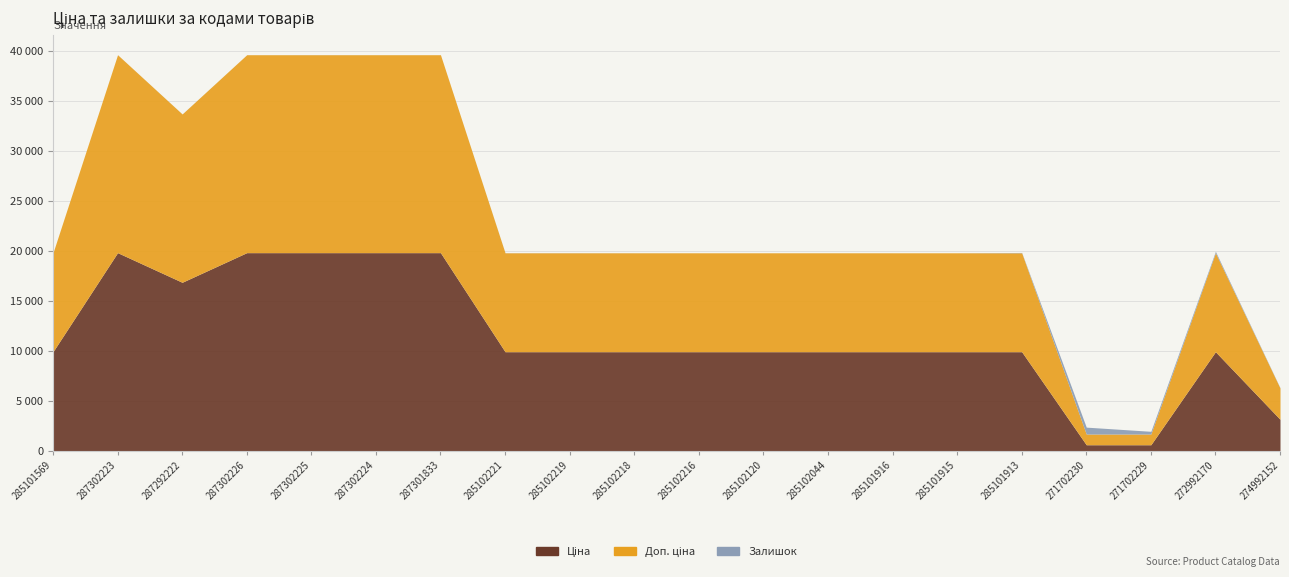

At which category does Доп. ціна reach its first local valley?

287292222